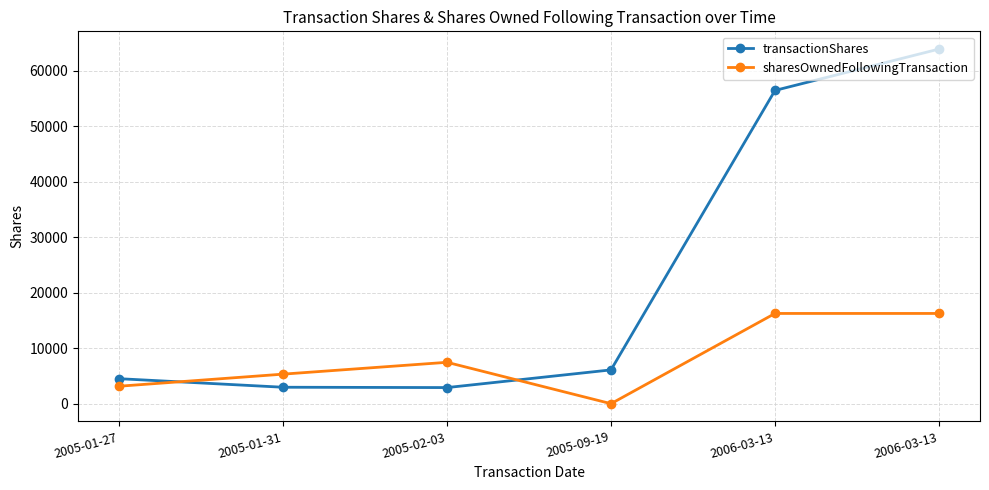

Is the value of sharesOwnedFollowingTransaction at 2006-03-13 greater than the value of transactionShares at 2005-01-31?

Yes